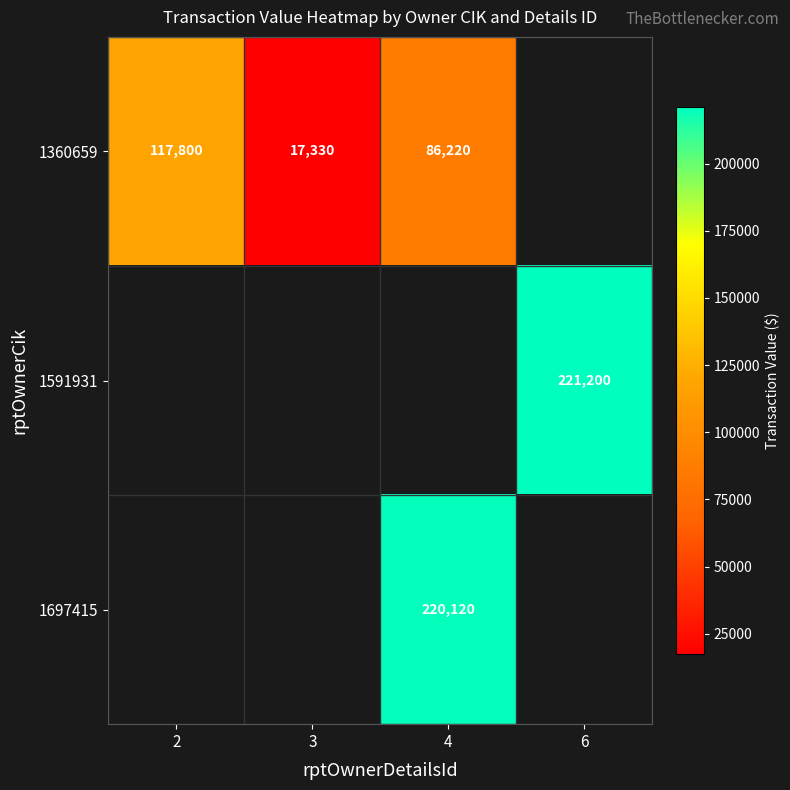

The value of 1360659 at 3 is 26275. True or false?

False